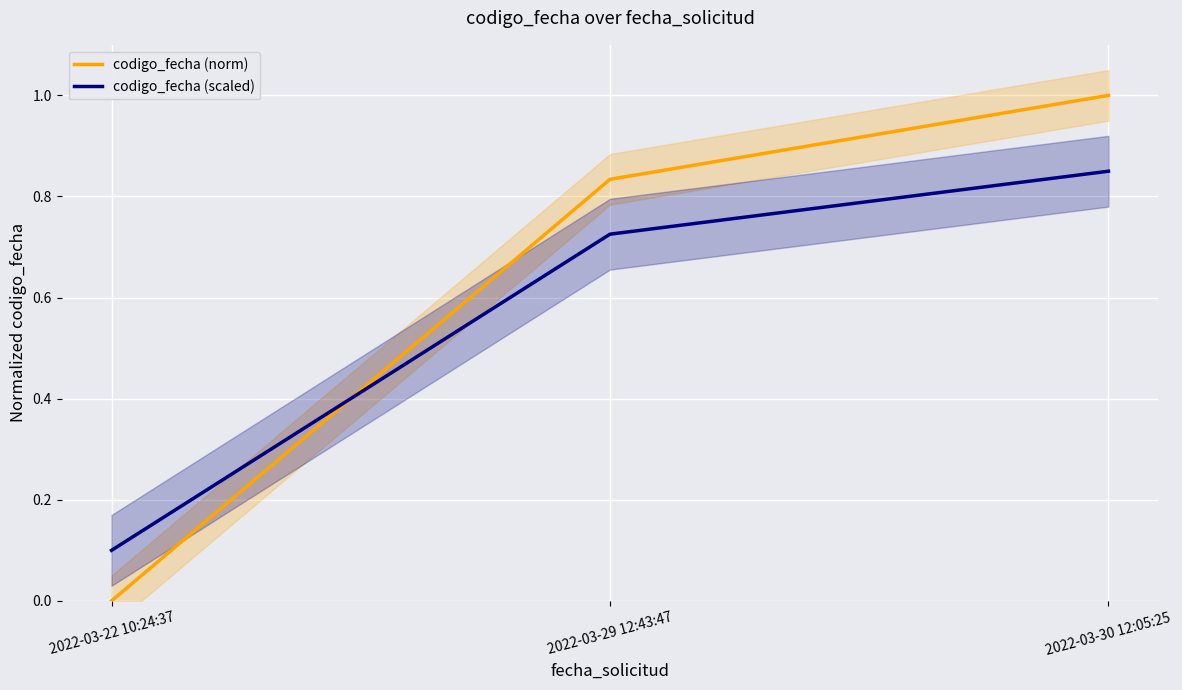

Between 2022-03-22 10:24:37 and 2022-03-30 12:05:25, which series saw the biggest shift?

codigo_fecha (norm)